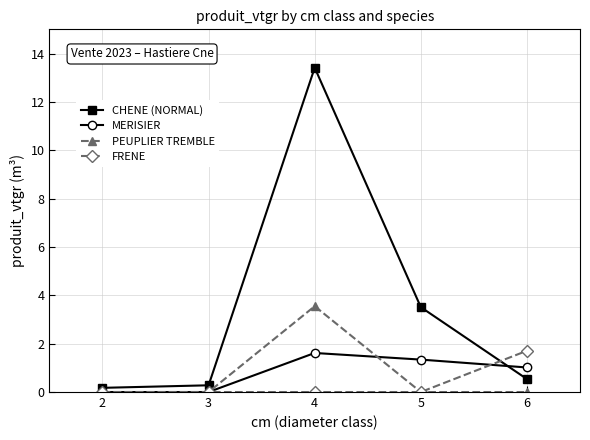

Reading left to right, what are all the values shown in this chart?

CHENE (NORMAL): 2=0.2	3=0.3	4=13.4	5=3.5	6=0.5
MERISIER: 2=0.0	3=0.0	4=1.6	5=1.3	6=1.0
PEUPLIER TREMBLE: 2=0.0	3=0.0	4=3.5	5=0.0	6=0.0
FRENE: 2=0.0	3=0.0	4=0.0	5=0.0	6=1.7